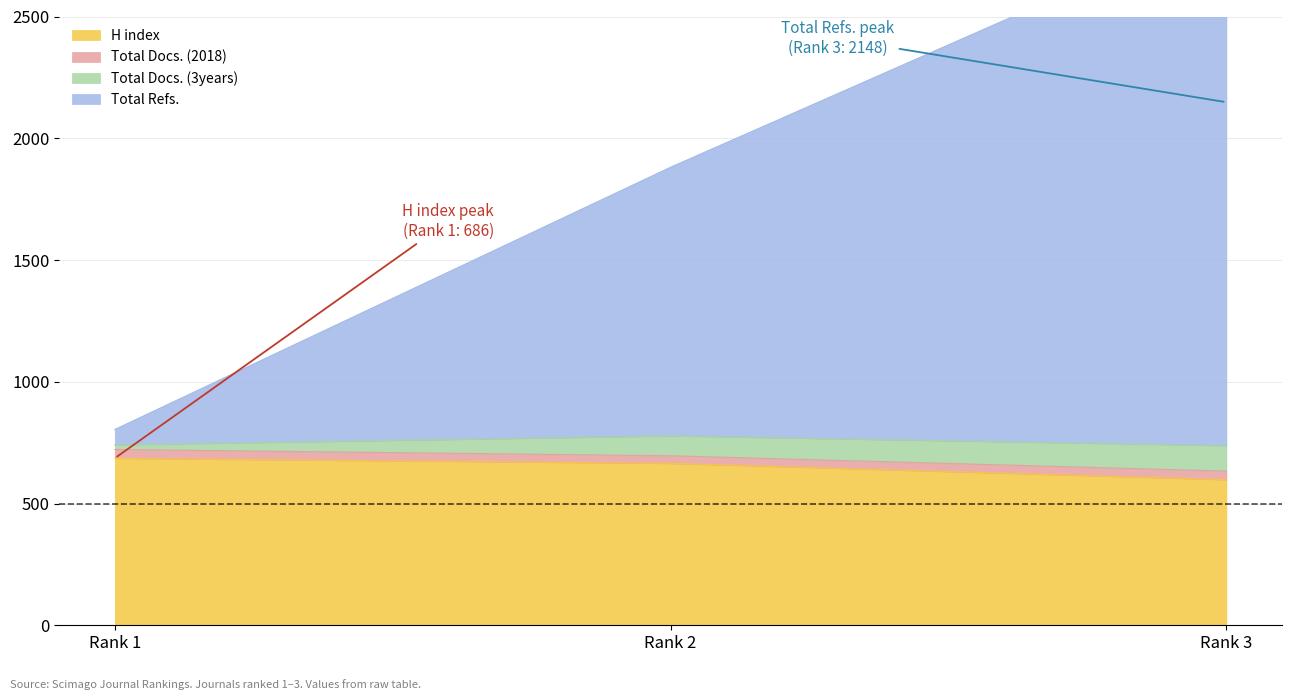

How many values in the H index series exceed 665?

1